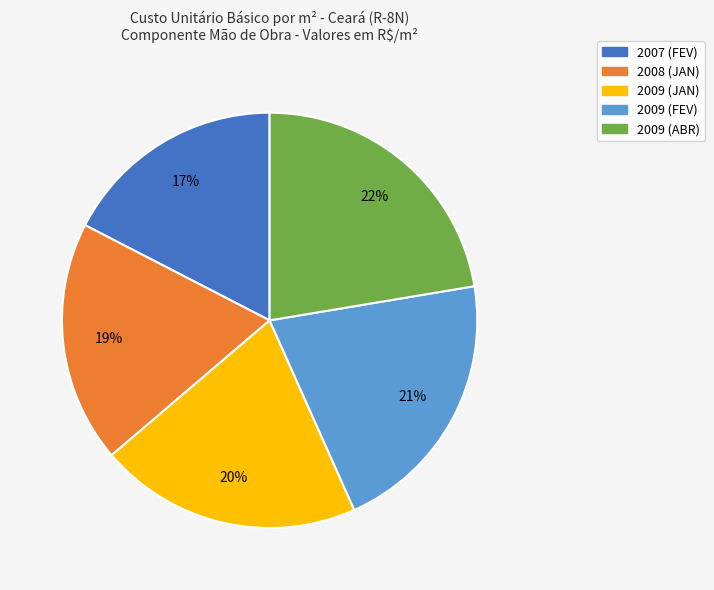

To the nearest percent, what is the combined percentage of 2009 (FEV) and 2009 (JAN)?

41%